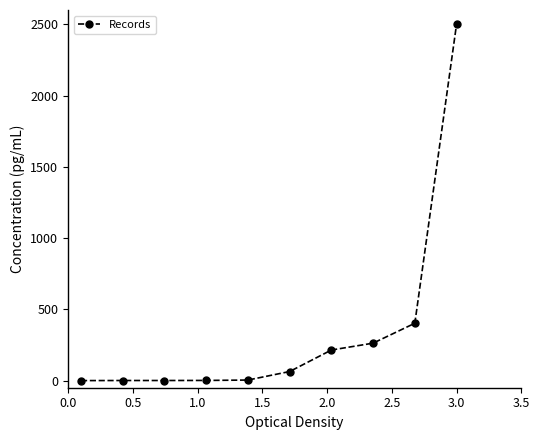

What is the greatest value displayed?

2500.0